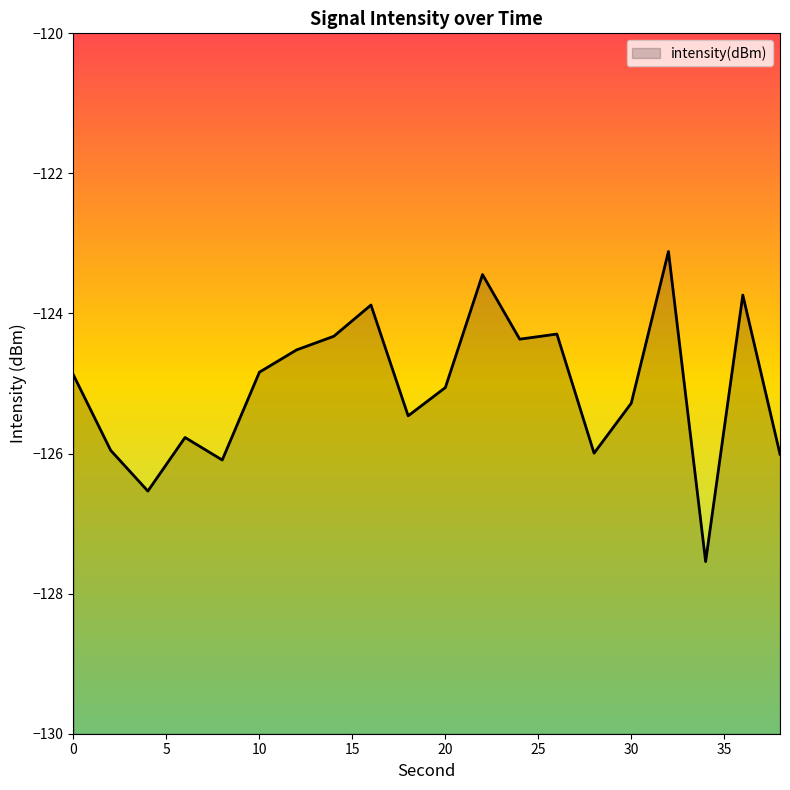

Reading left to right, extract all data points from this chart.

-124.9	-126.0	-126.5	-125.8	-126.1	-124.8	-124.5	-124.3	-123.9	-125.5	-125.1	-123.4	-124.4	-124.3	-126.0	-125.3	-123.1	-127.5	-123.7	-126.0